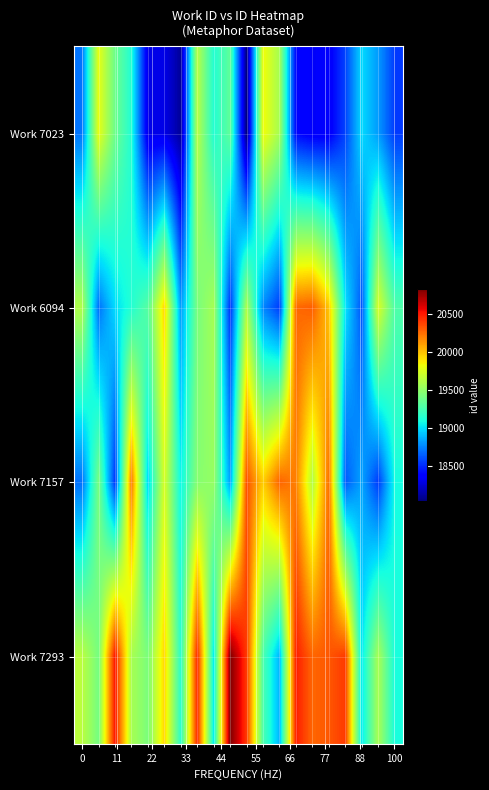

What is the greatest value displayed?

20828.0